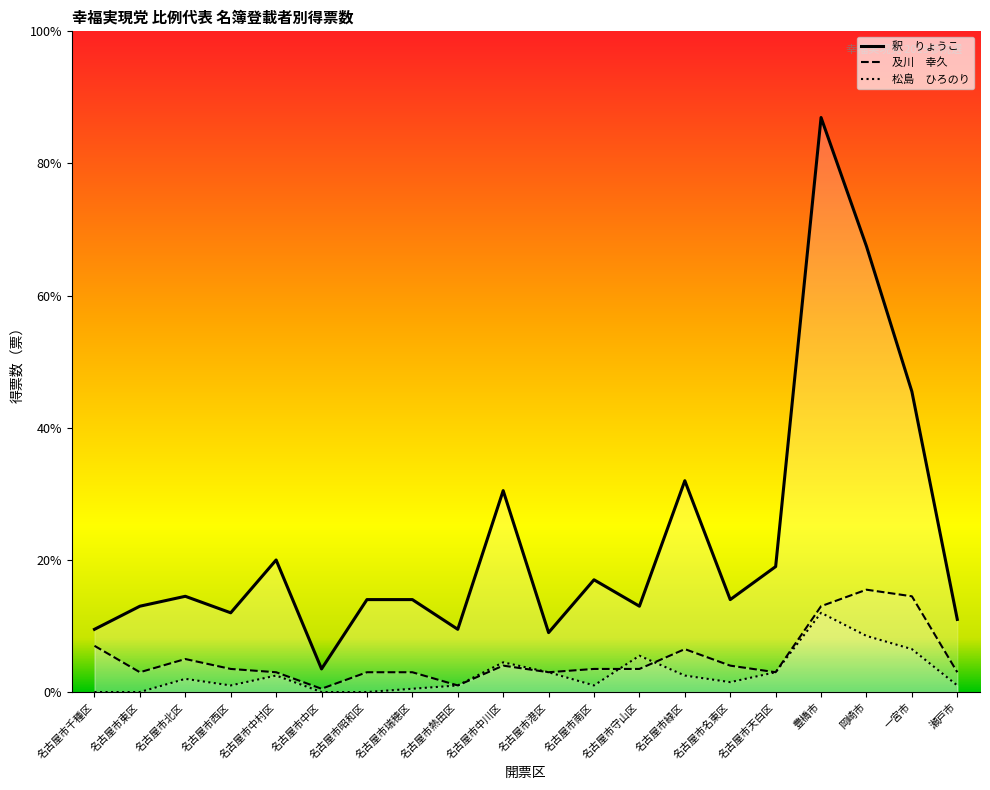

True or false: 釈　りょうこ and 及川　幸久 cross at least once.

False